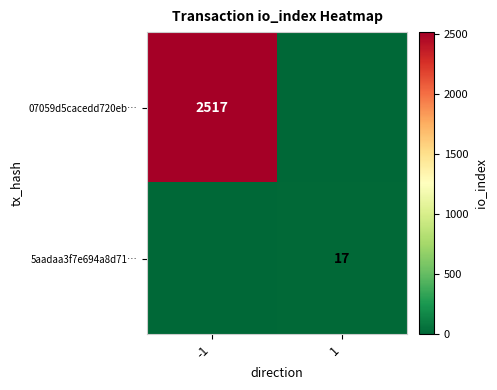

What is the maximum value shown in the chart?

2517